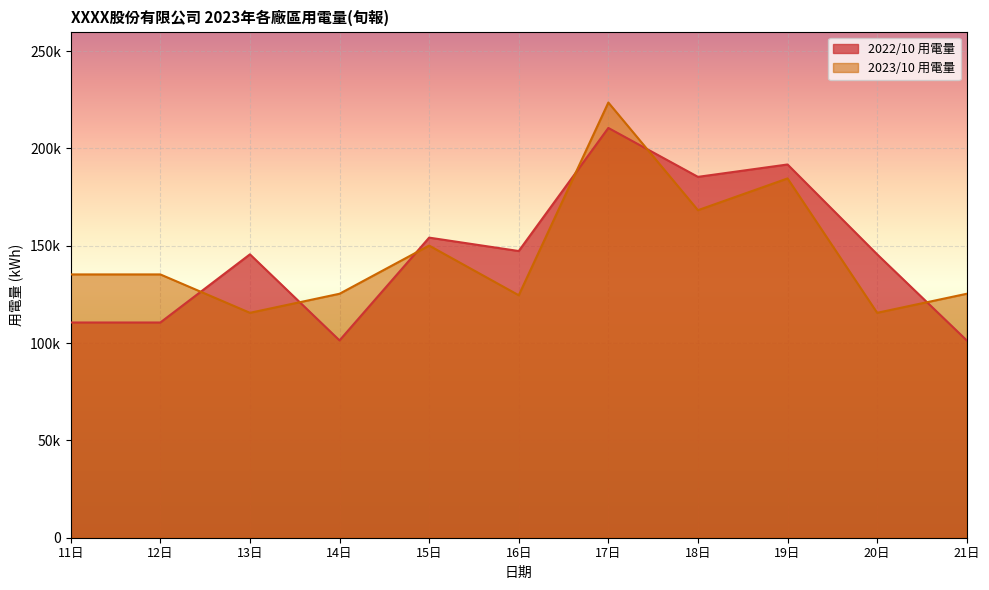

What value does the 2023/10 用電量 series have at 20日?

115521.0